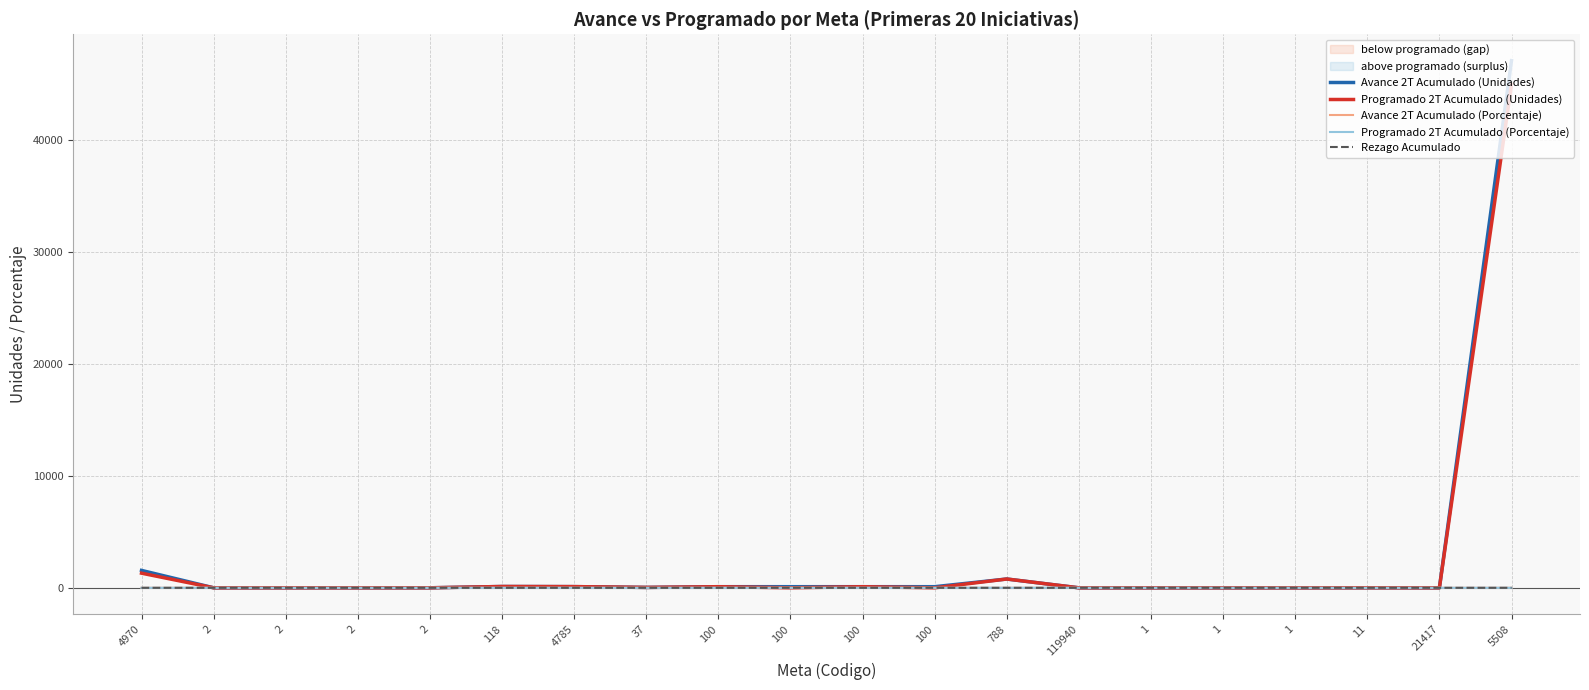

What is the value of the Avance 2T Acumulado (Porcentaje) point at the 18th from the left?

0.1